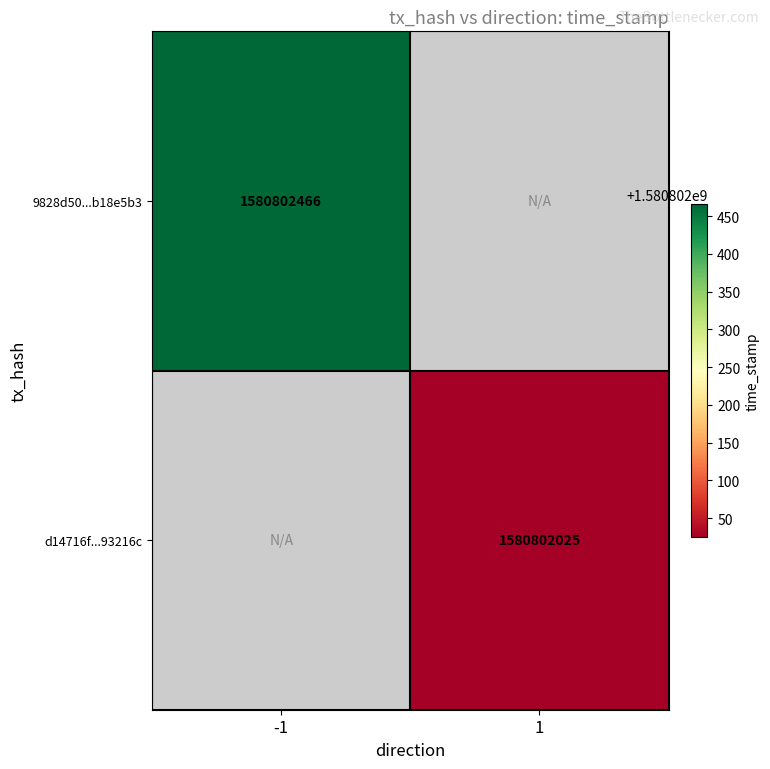

At which category does the chart reach its minimum across all series?

direction_1